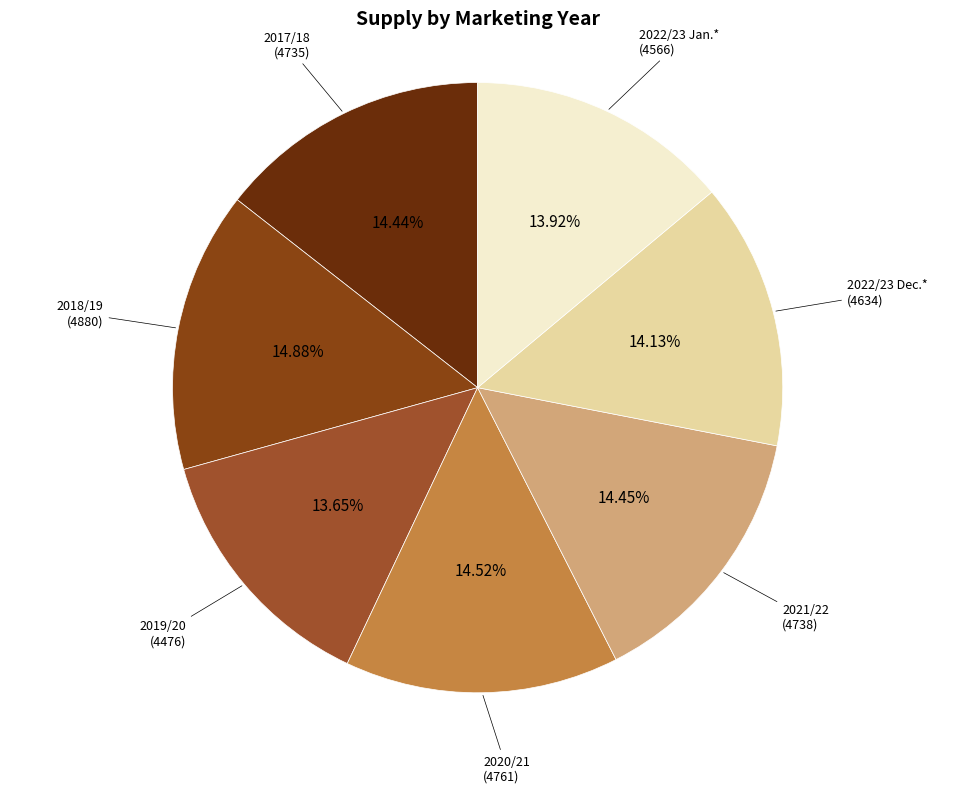

Does 2022/23 Jan.* represent more than half of the total?

No